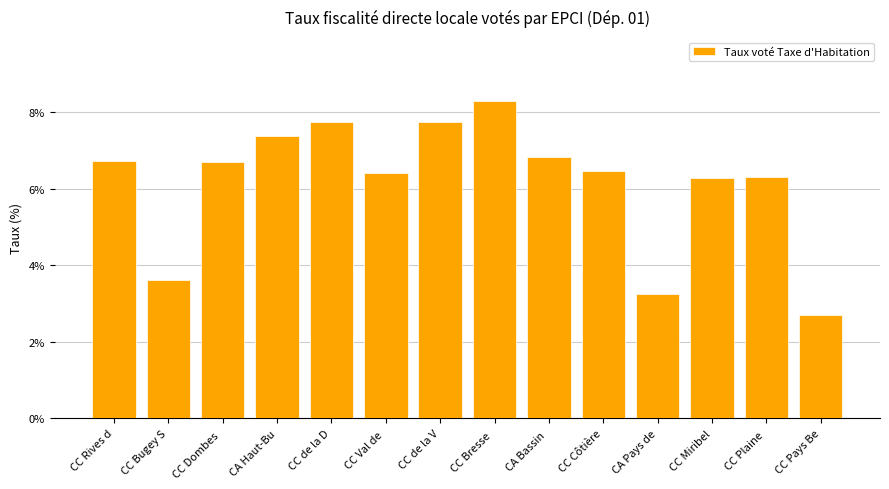

What is the difference between the second highest and second lowest values?

4.5